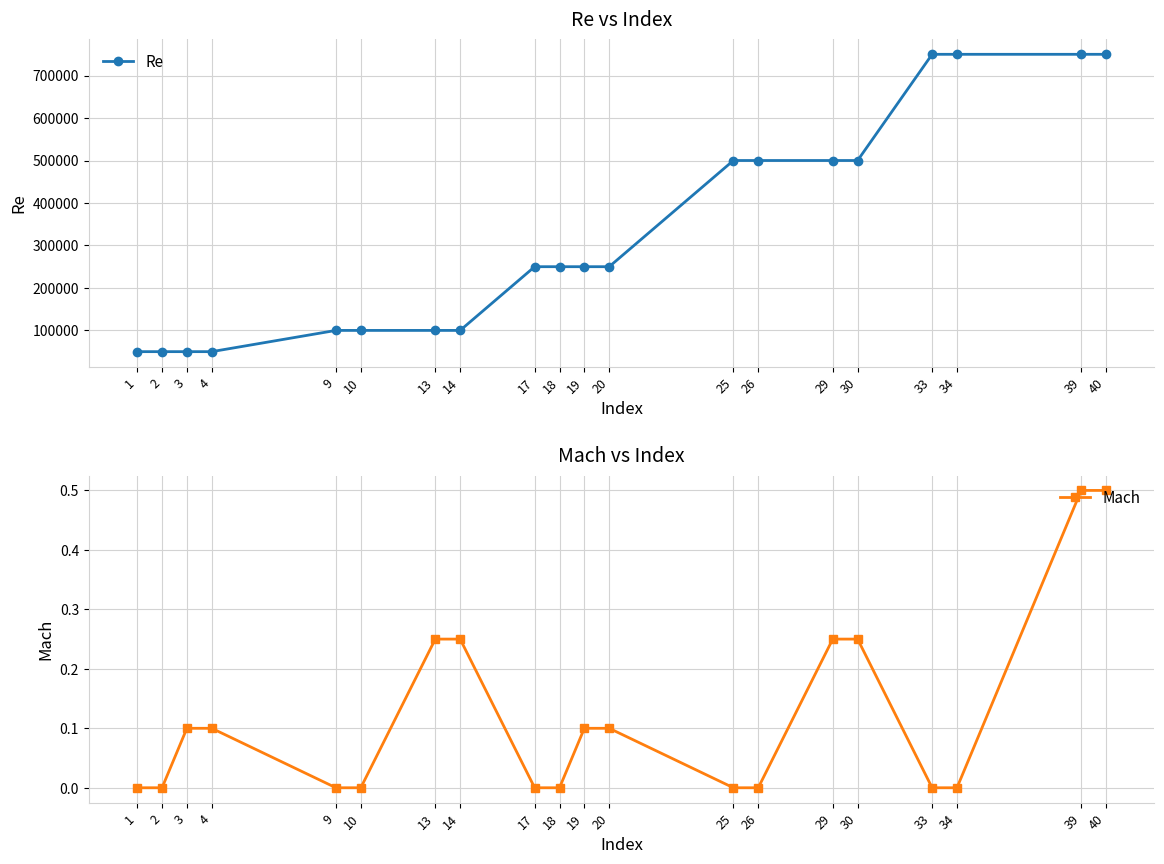

Between 20 and 33, which series saw the biggest shift?

Re